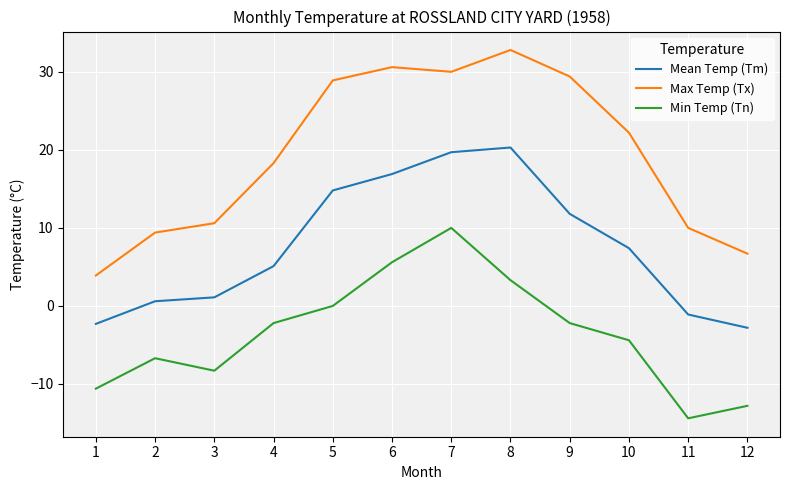

What is the average value of the Min Temp (Tn) series?

-3.6